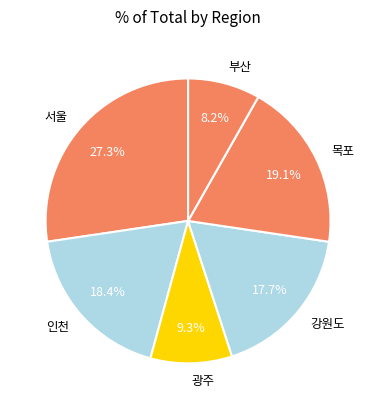

What percentage is the 목포 slice, to the nearest percent?

19%